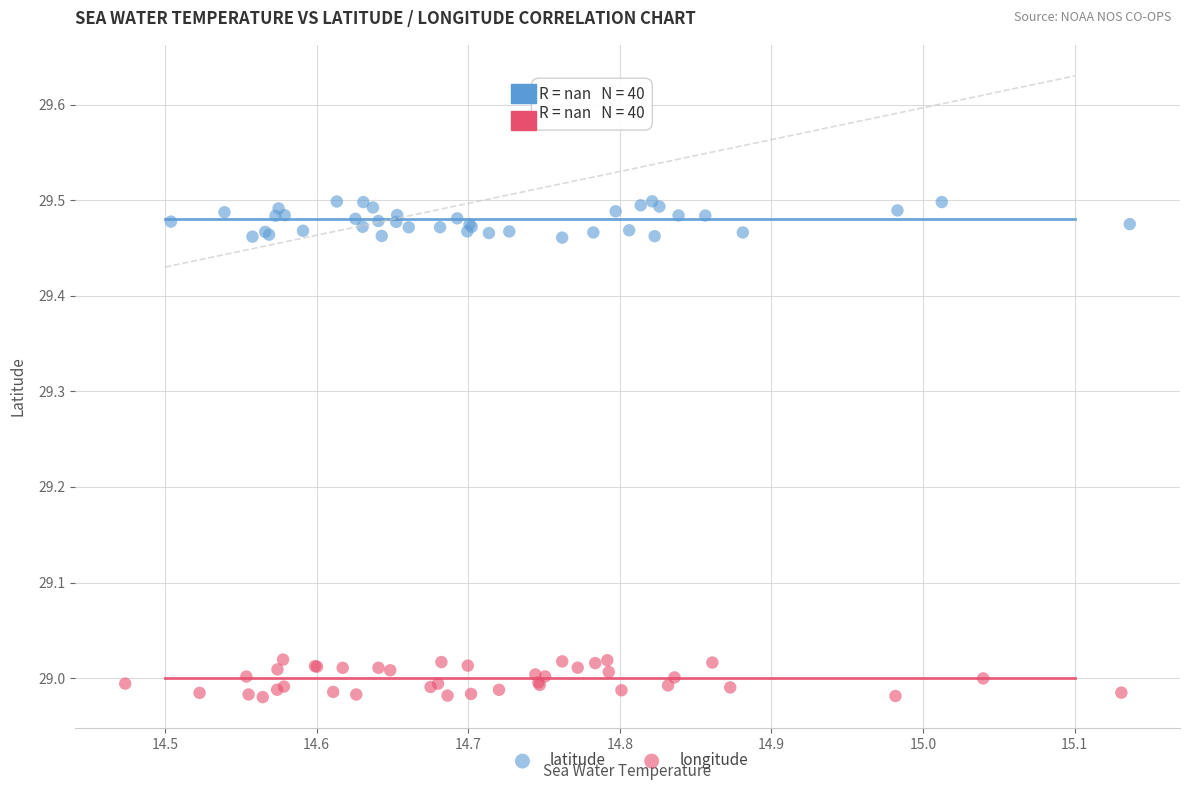

Which series reaches the maximum Y coordinate?

latitude